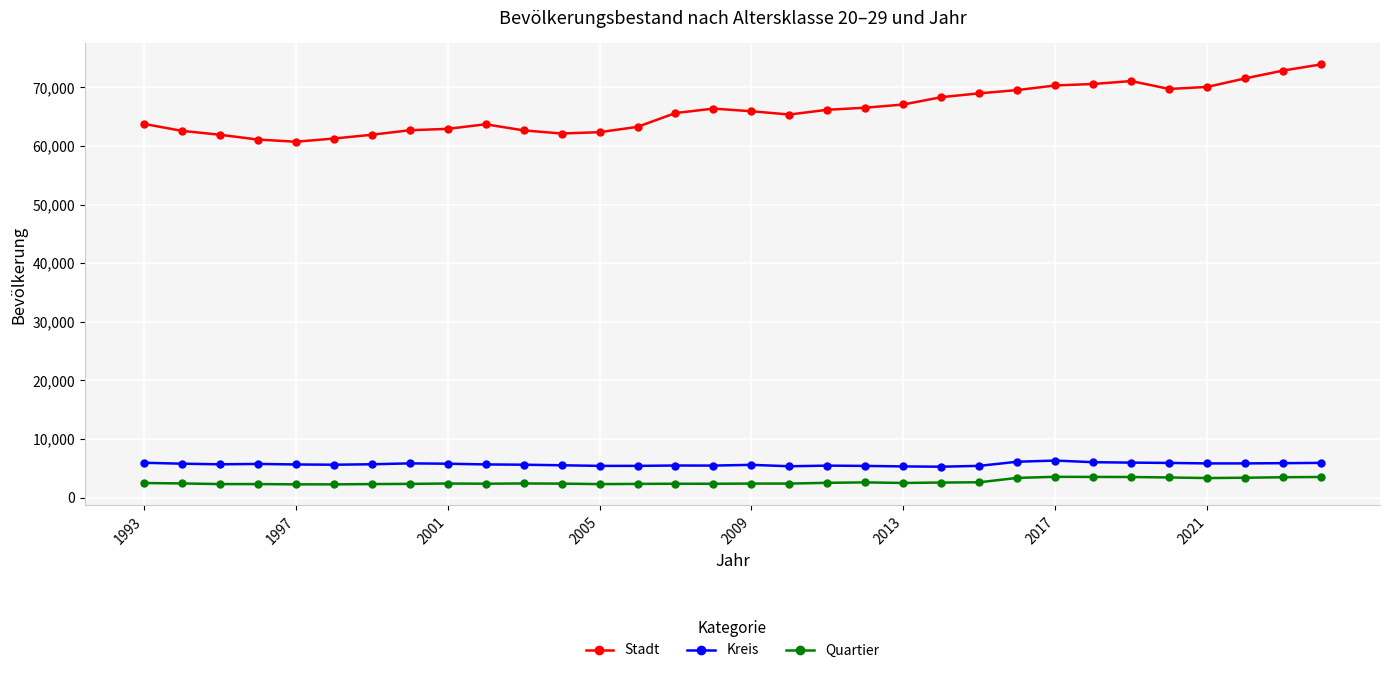

Which series has the widest spread of values?

Stadt